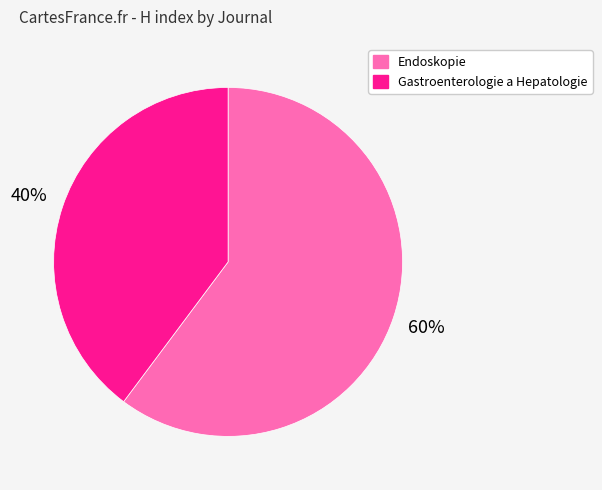

To the nearest percent, what portion does Gastroenterologie a Hepatologie represent?

40%